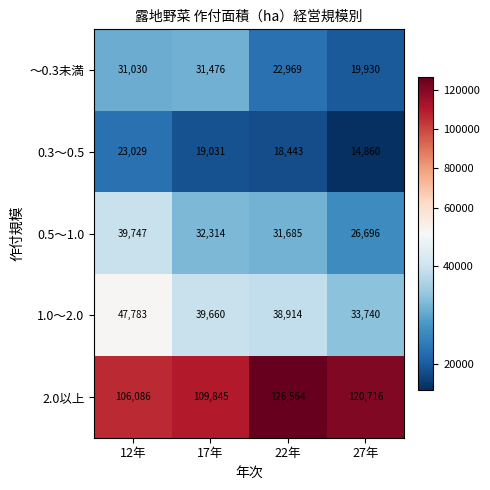

What is the difference between the 1.0～2.0 values at 27年 and 12年?

14043